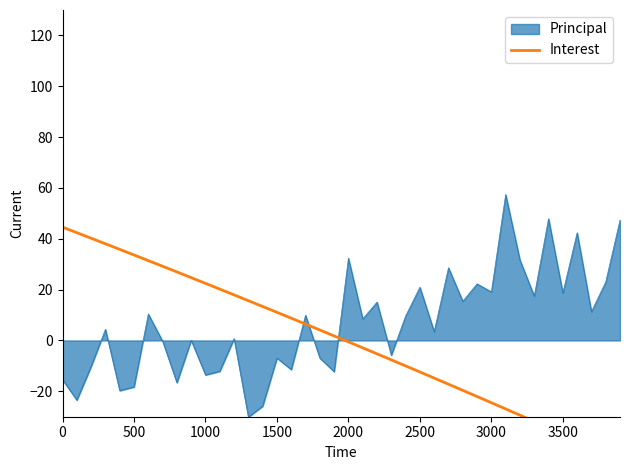

How many values are below 1?

20